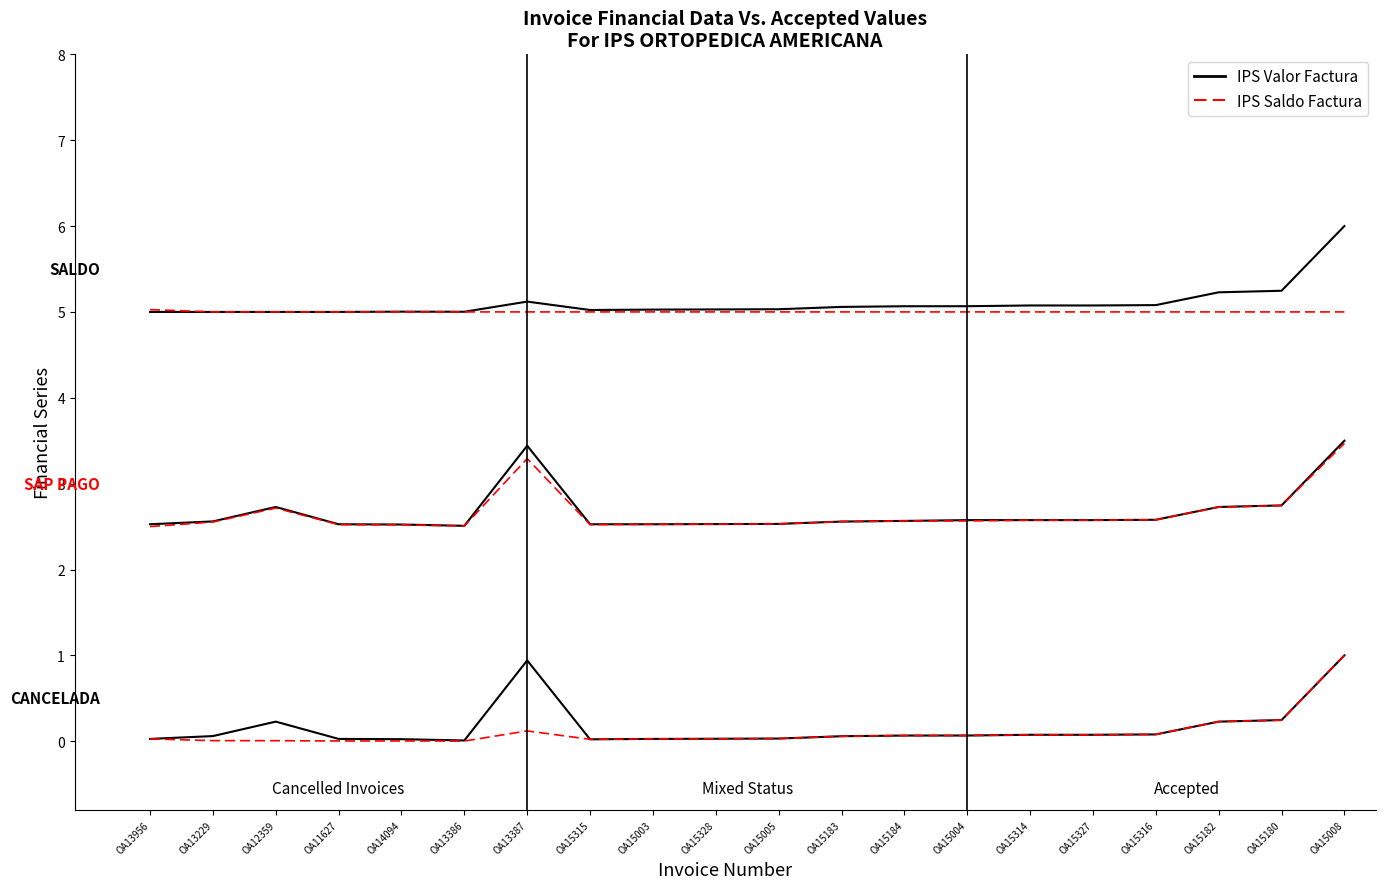

Reading left to right, list all the values displayed in this chart.

IPS Valor Factura: 0.0	0.1	0.2	0.0	0.0	0.0	0.9	0.0	0.0	0.0	0.0	0.1	0.1	0.1	0.1	0.1	0.1	0.2	0.2	1.0
IPS Saldo Factura: 0.0	0.0	0.0	0.0	0.0	0.0	0.1	0.0	0.0	0.0	0.0	0.1	0.1	0.1	0.1	0.1	0.1	0.2	0.2	1.0